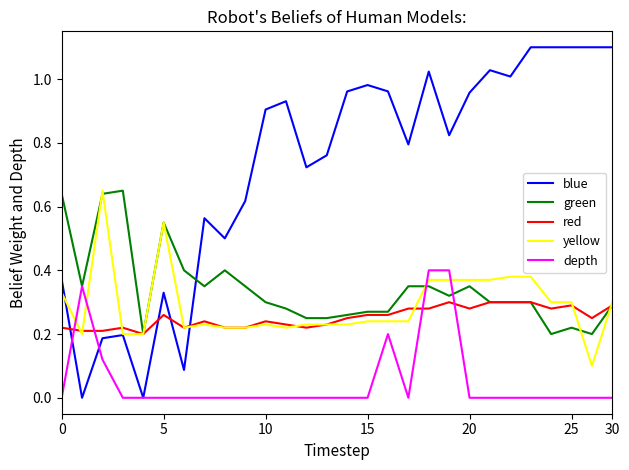

True or false: green and yellow cross at least once.

True